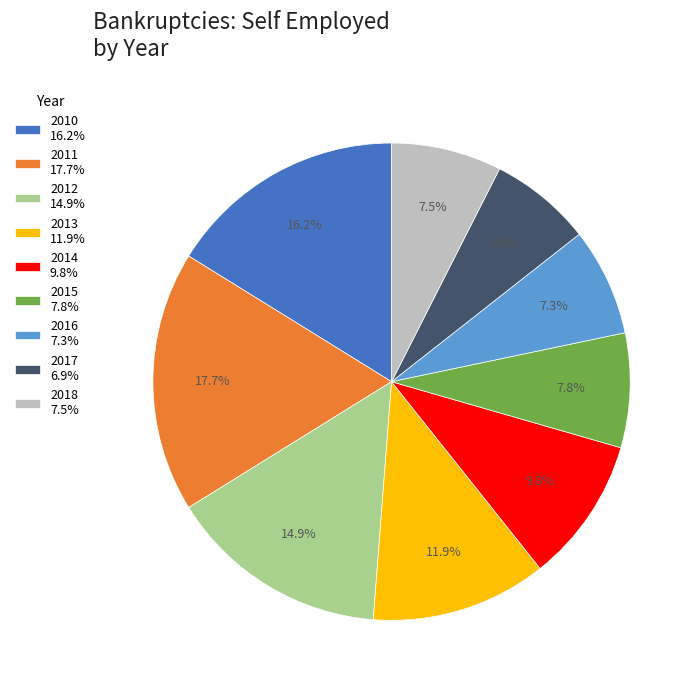

Count the number of slices in the pie.

9